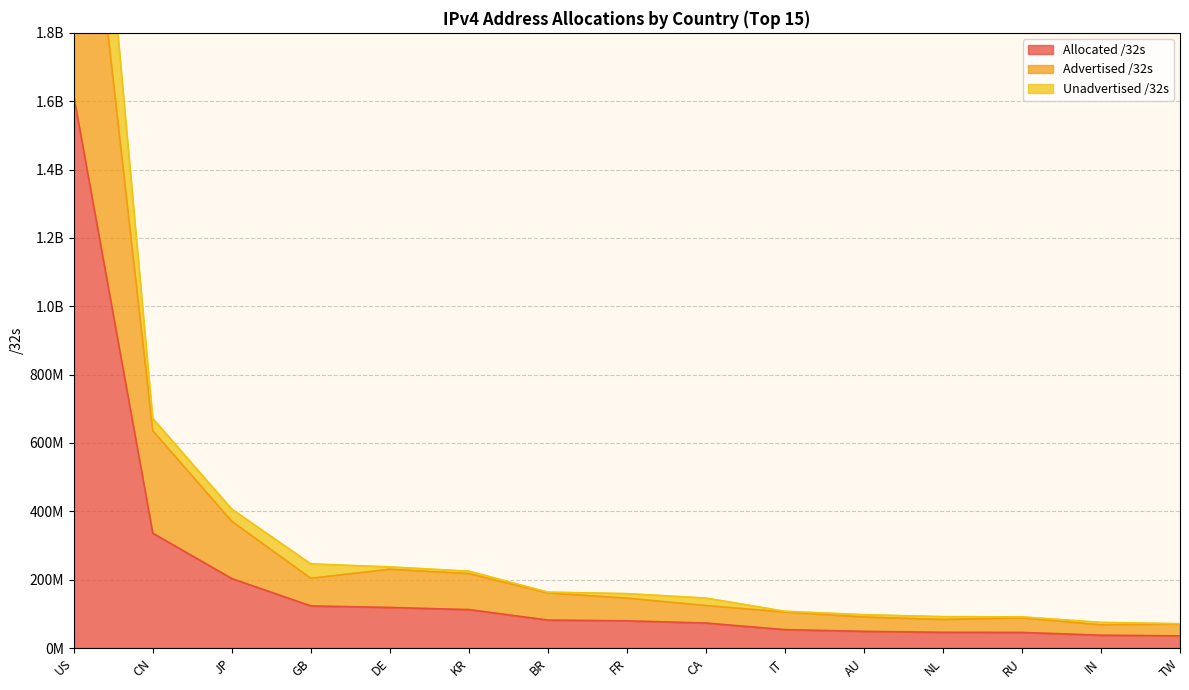

How many distinct data groups are displayed?

3